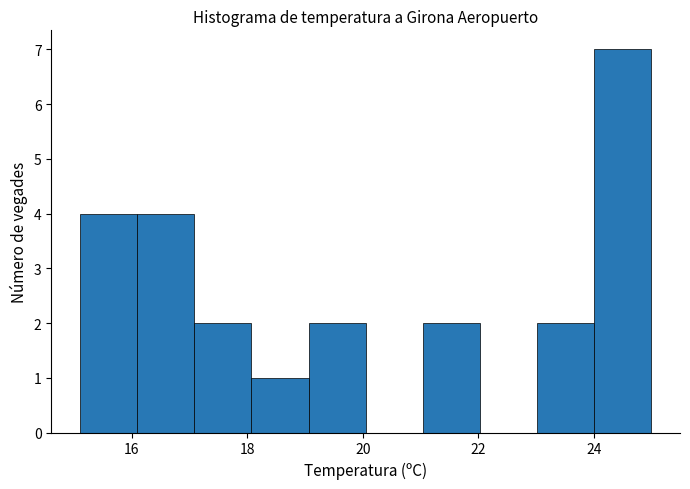

Reading left to right, list every bar in this chart as the range it spans on the x-axis followed by its height. Neither the bar edges nor the heights are printed on the chart, so give them approximately, as read against the axes.

15.2 to 16.0: 4
16.0 to 17.0: 4
17.0 to 18.0: 2
18.0 to 19.0: 1
19.0 to 20.0: 2
20.0 to 21.0: 0
21.0 to 22.0: 2
22.0 to 23.0: 0
23.0 to 24.0: 2
24.0 to 25.0: 7